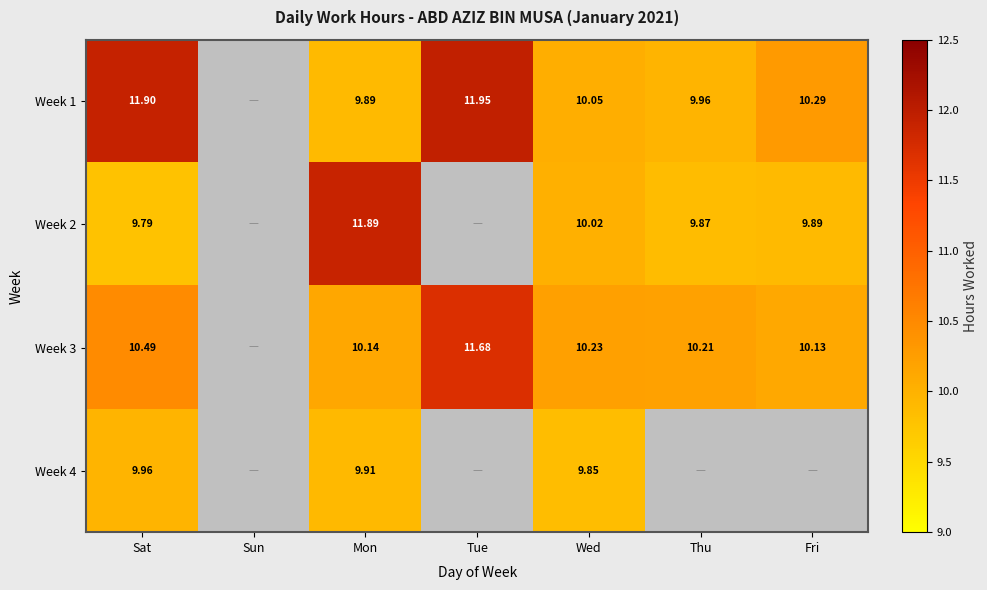

Is the value of Week 4 at Wed greater than the value of Week 2 at Wed?

No